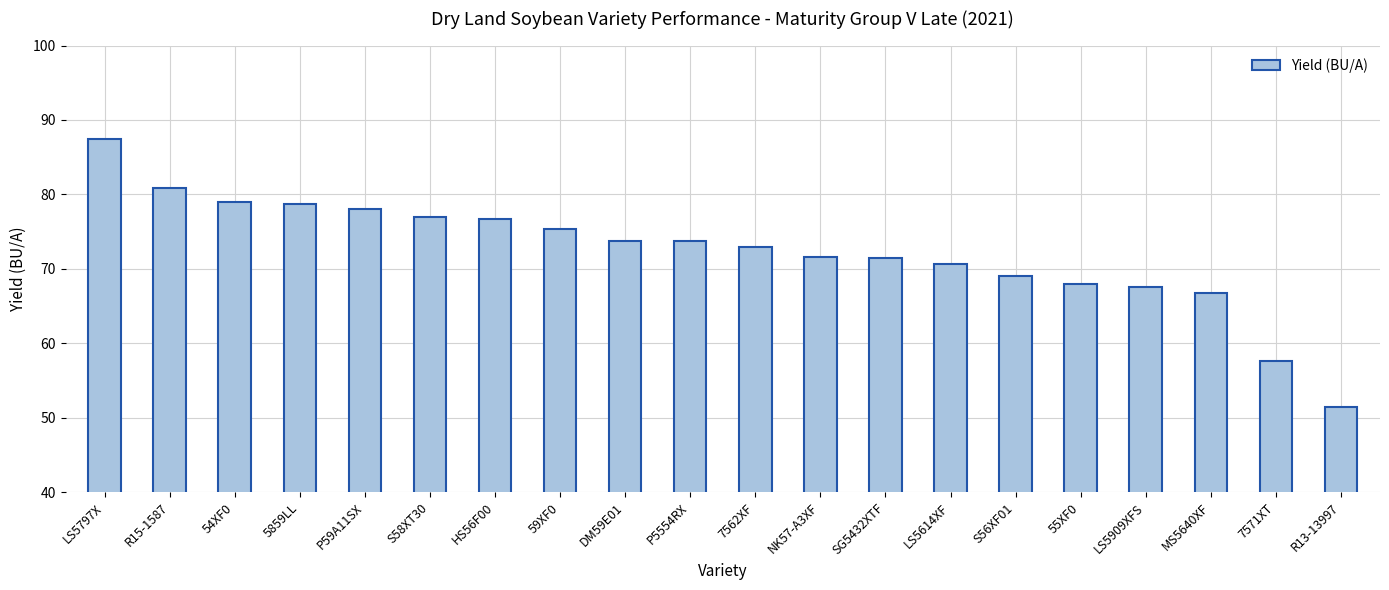

The value at P59A11SX is 78.0. True or false?

True